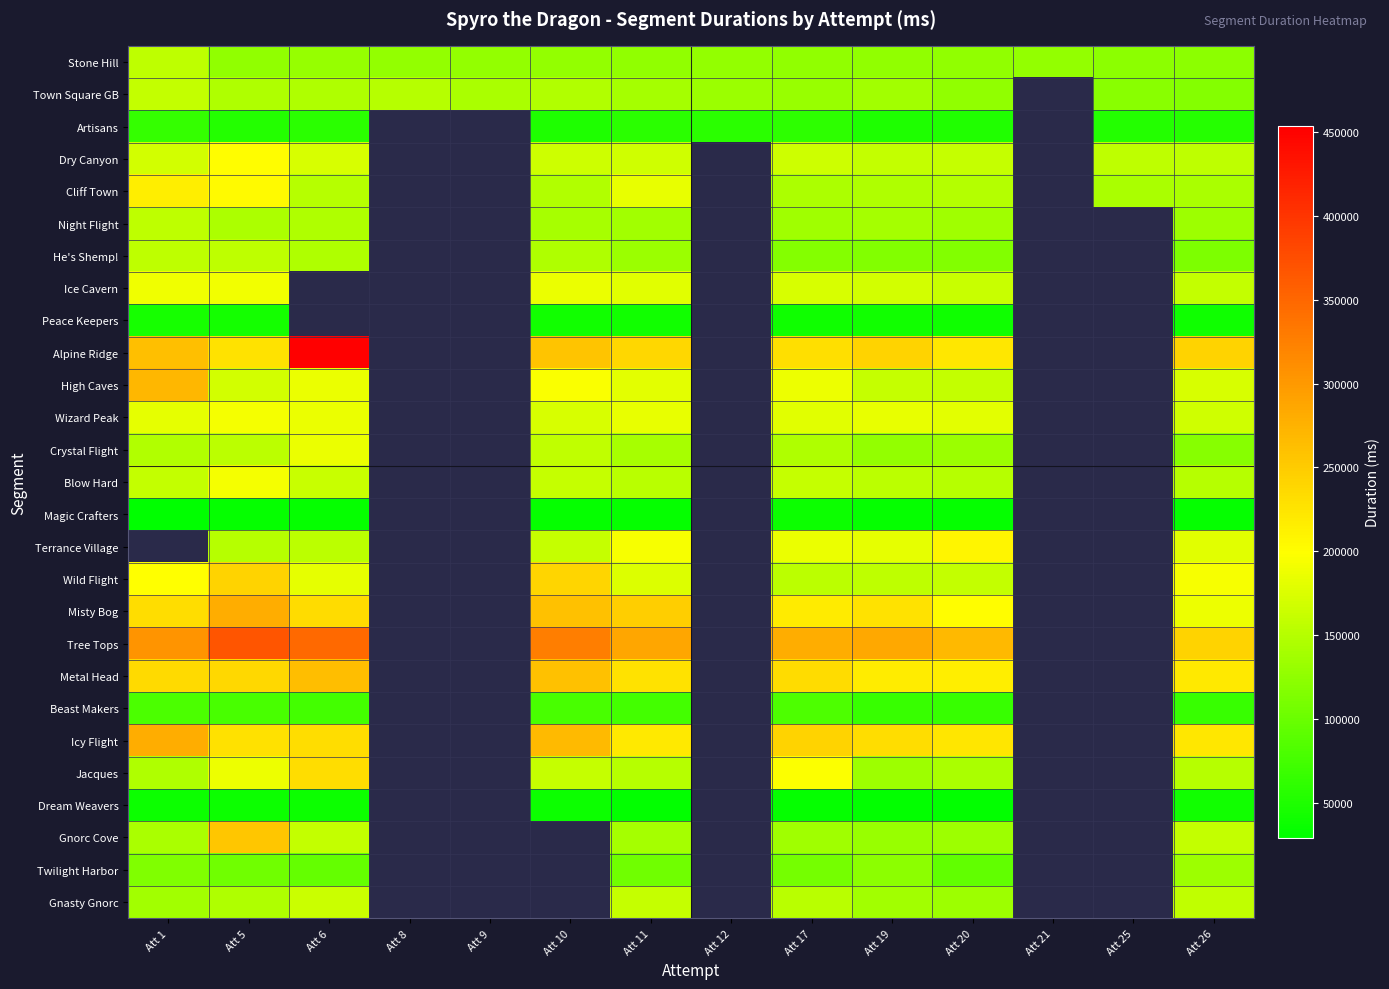

At which category does the chart reach its peak across all series?

Att 6